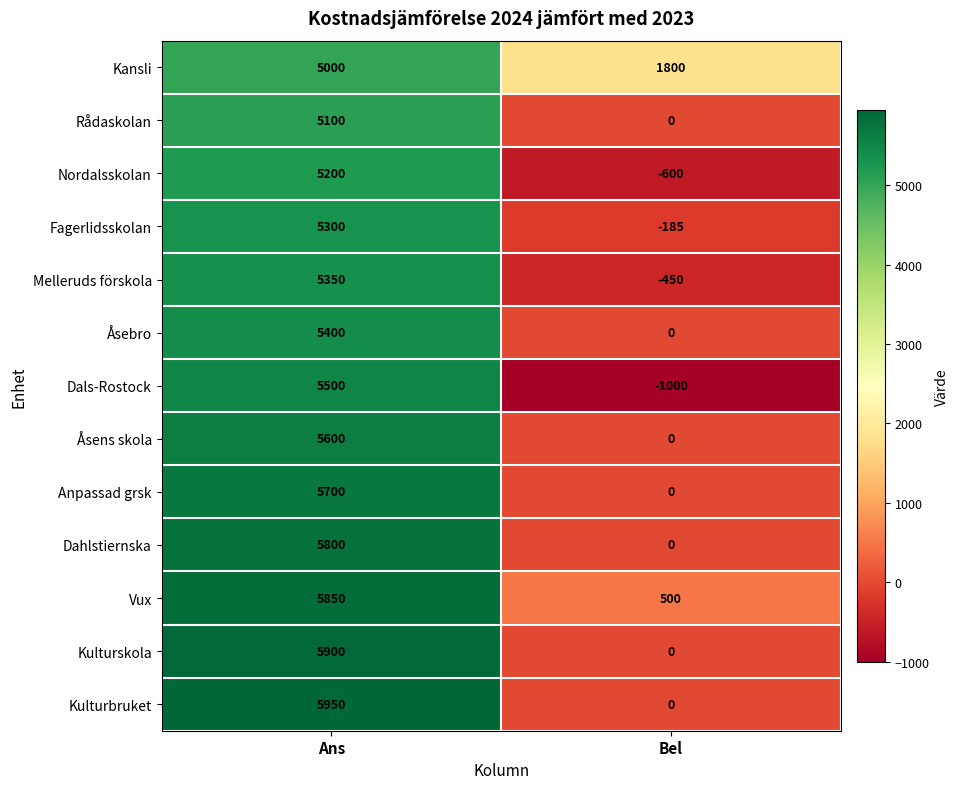

The value of Melleruds förskola at Ans is 5350. True or false?

True